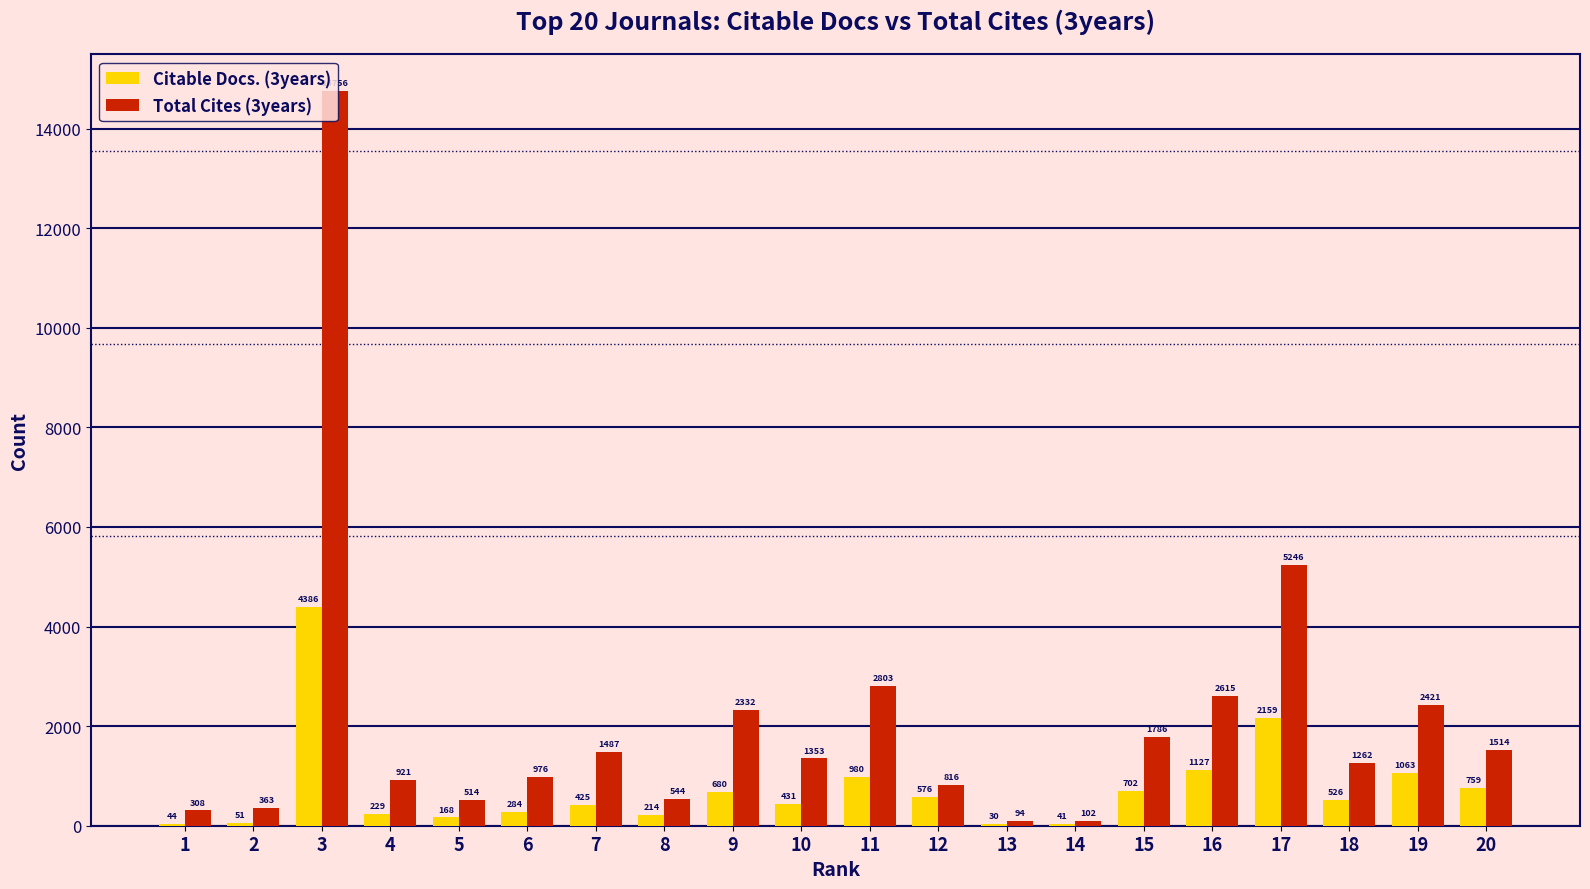

Reading right to left, what are all the values shown in this chart?

Citable Docs. (3years): 759	1063	526	2159	1127	702	41	30	576	980	431	680	214	425	284	168	229	4386	51	44
Total Cites (3years): 1514	2421	1262	5246	2615	1786	102	94	816	2803	1353	2332	544	1487	976	514	921	14756	363	308